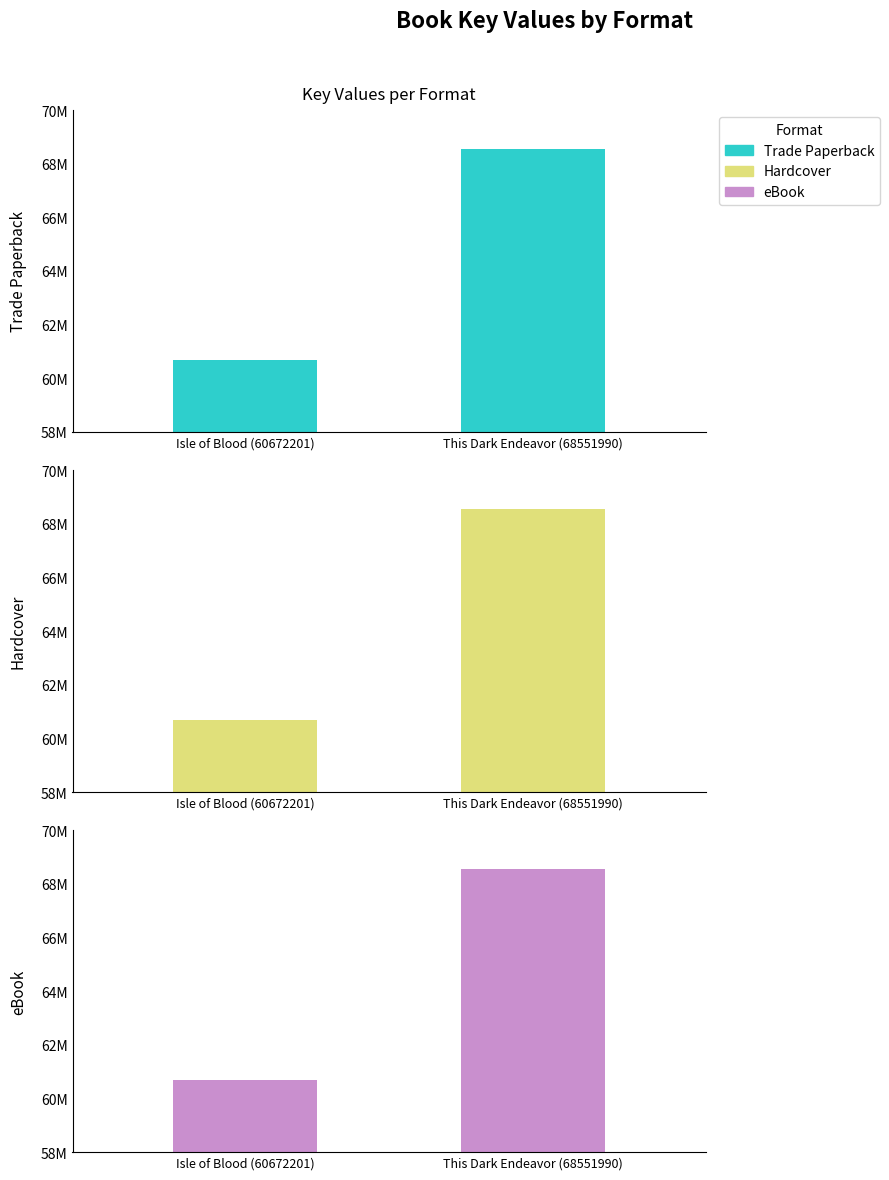

How many groups of bars are there?

2